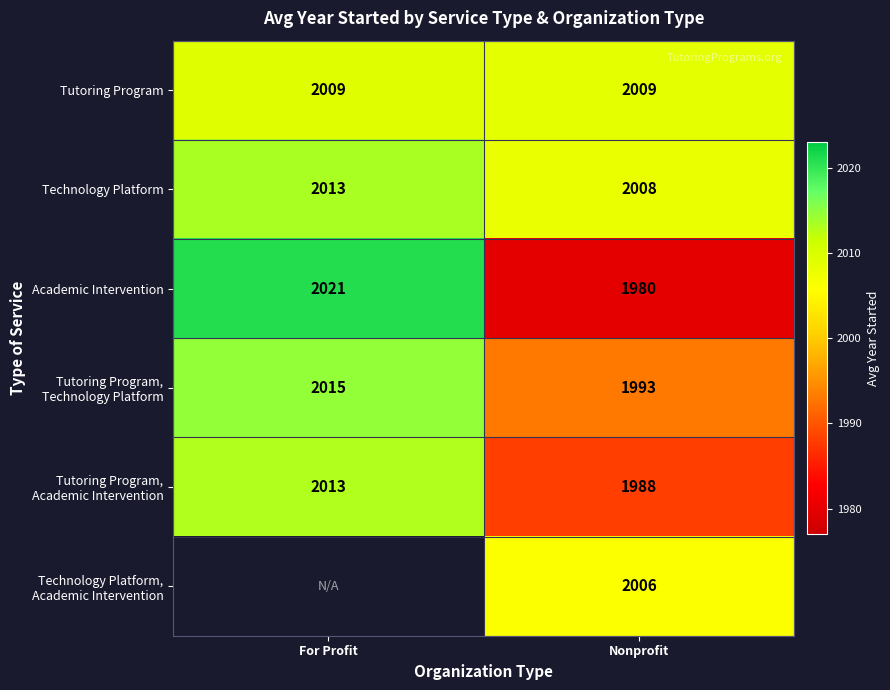

Where is Academic Intervention nearest to the value 2000?

Nonprofit